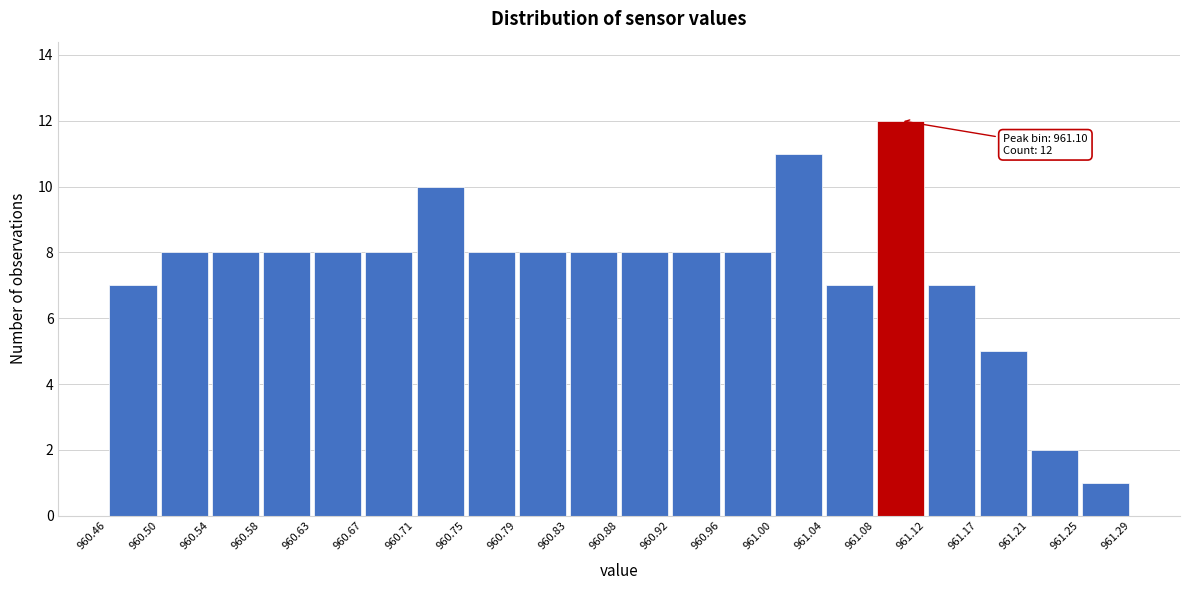

Which range on the x-axis has the tallest bar?

961.08 to 961.12